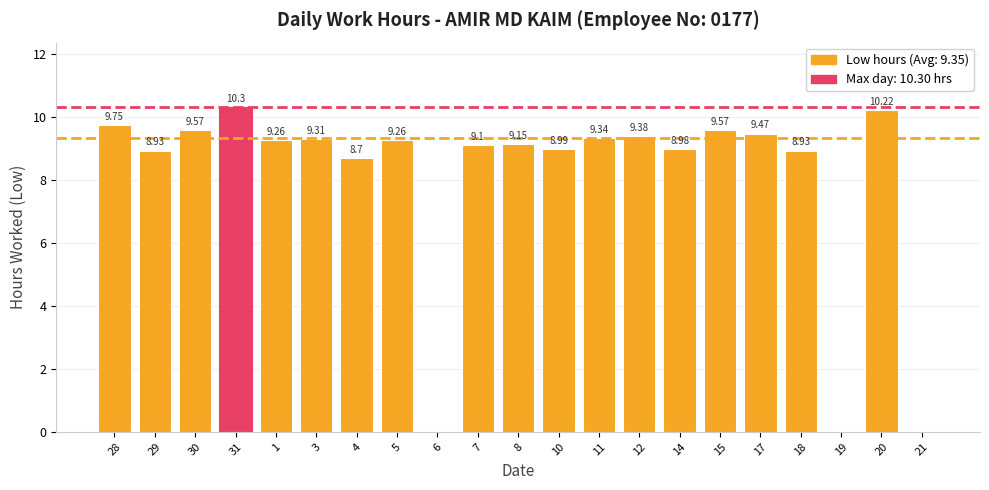

What is the change in value from 30 to 6?

-9.6